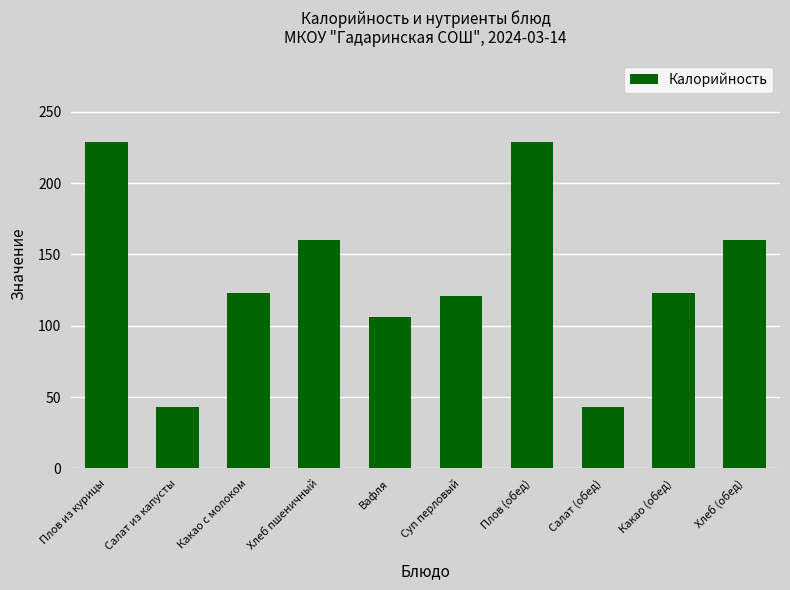

What is the smallest value displayed?

43